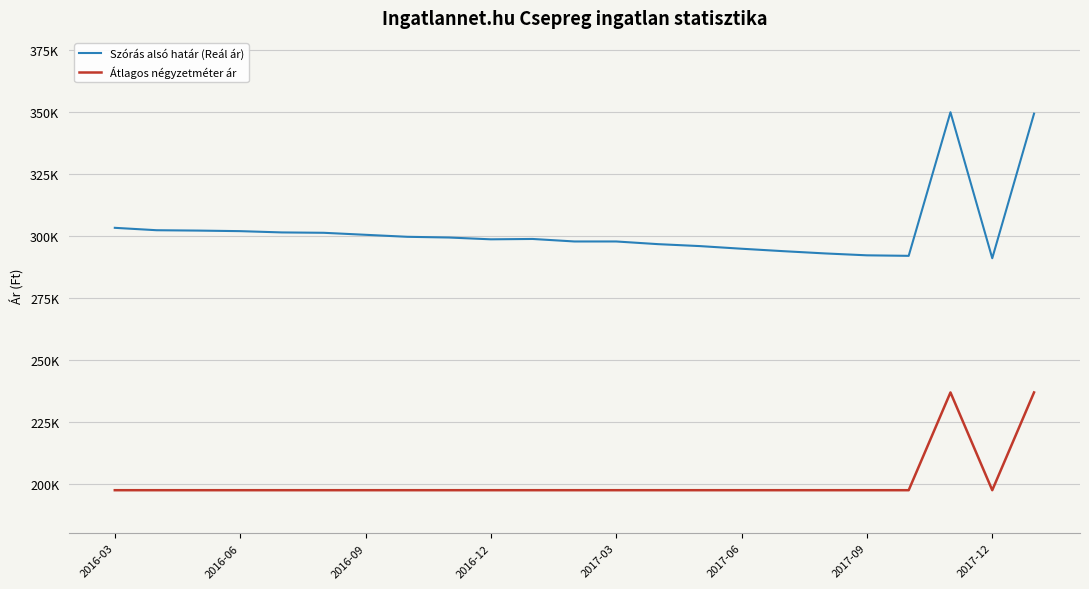

In Átlagos négyzetméter ár, how many points are lower than both neighbors (excluding endpoints)?

1